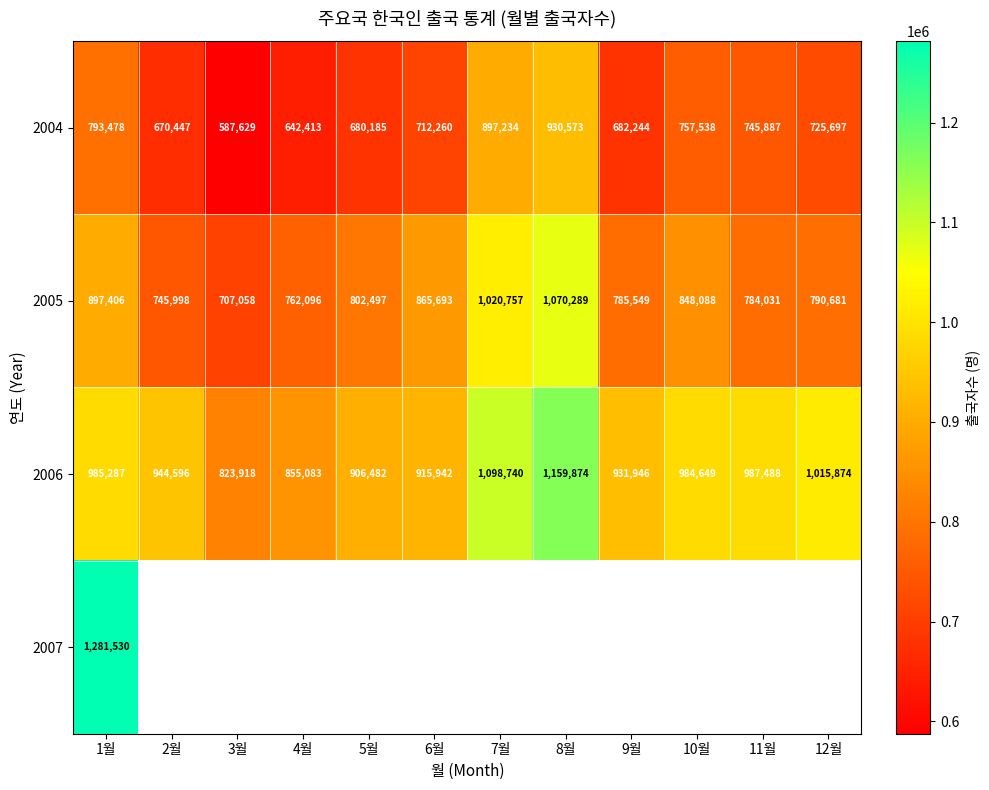

What is the total value across all series at 1월?

3957701